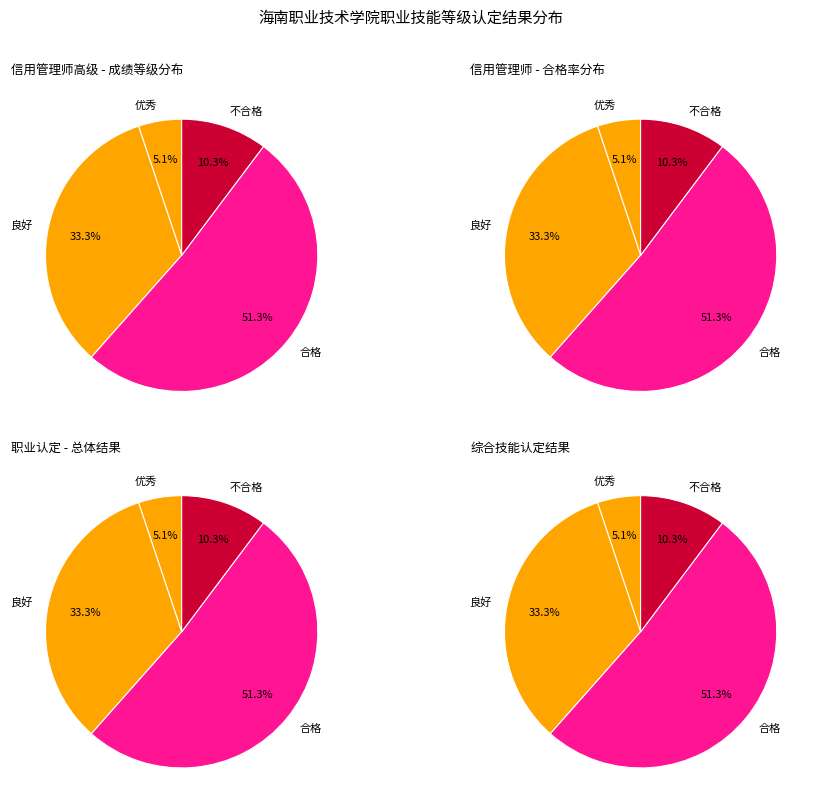

Is there any slice that represents more than half of the pie?

Yes